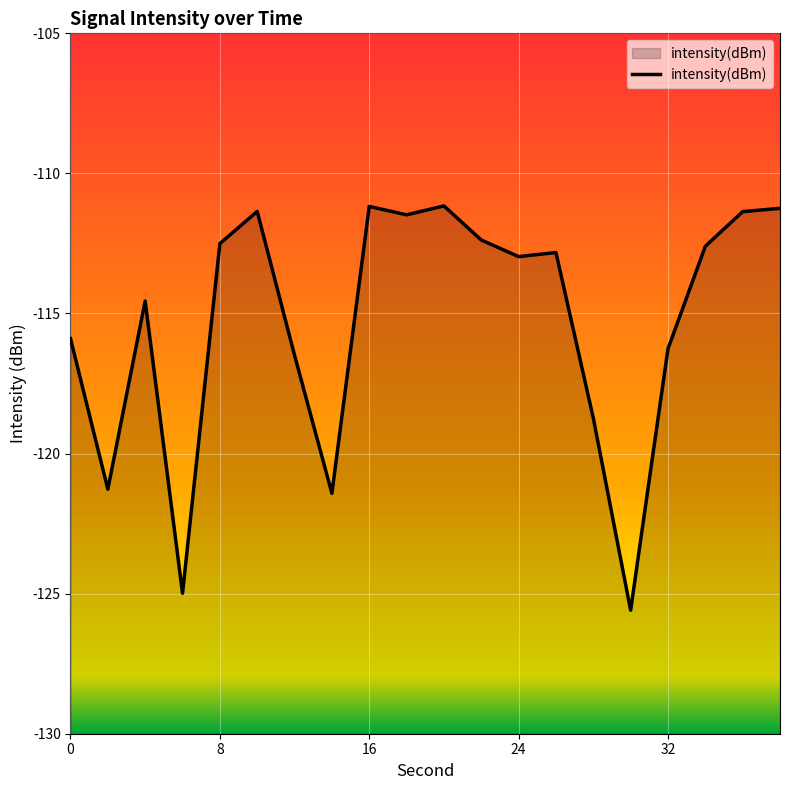

What is the greatest value displayed?

-111.2